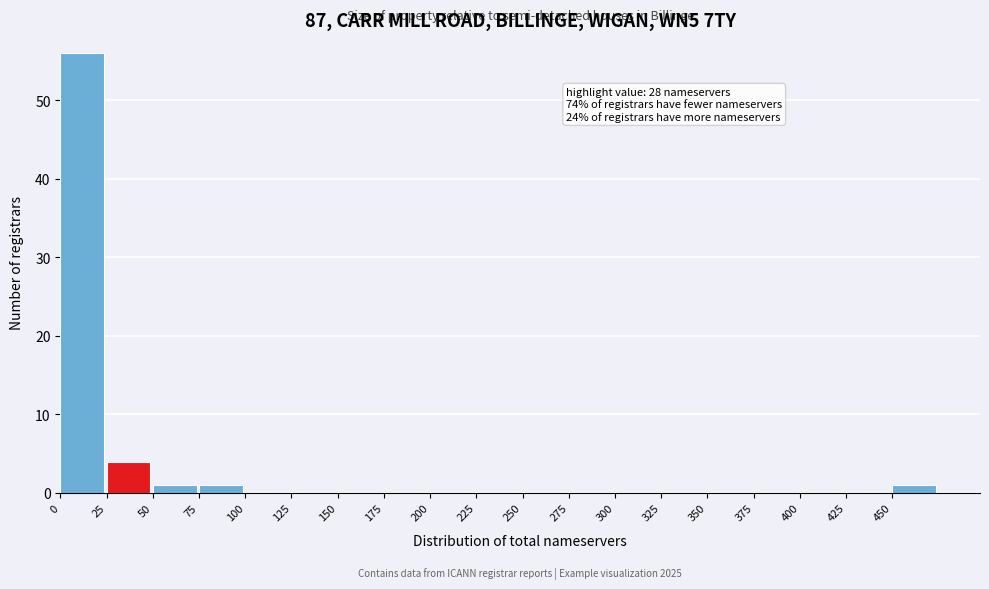

Over which range of the x-axis is the bar tallest?

0 to 25